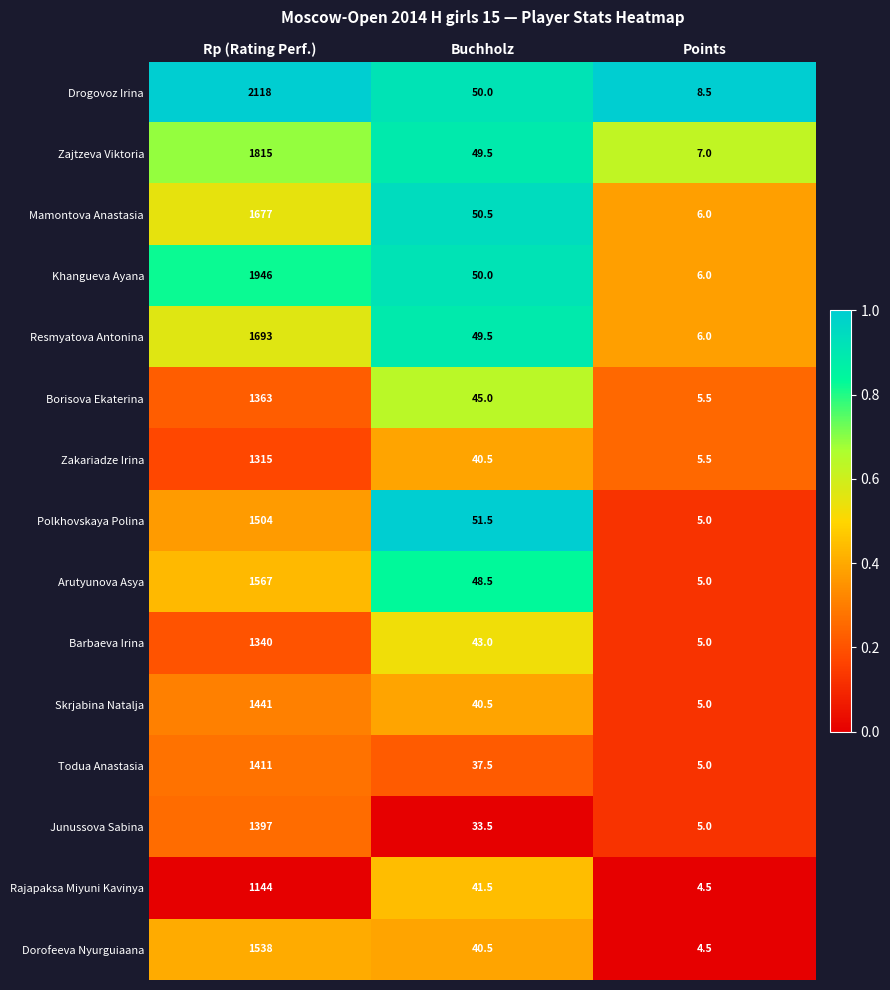

What is the difference between the maximum and minimum values in the Rajapaksa Miyuni Kavinya series?

1139.5